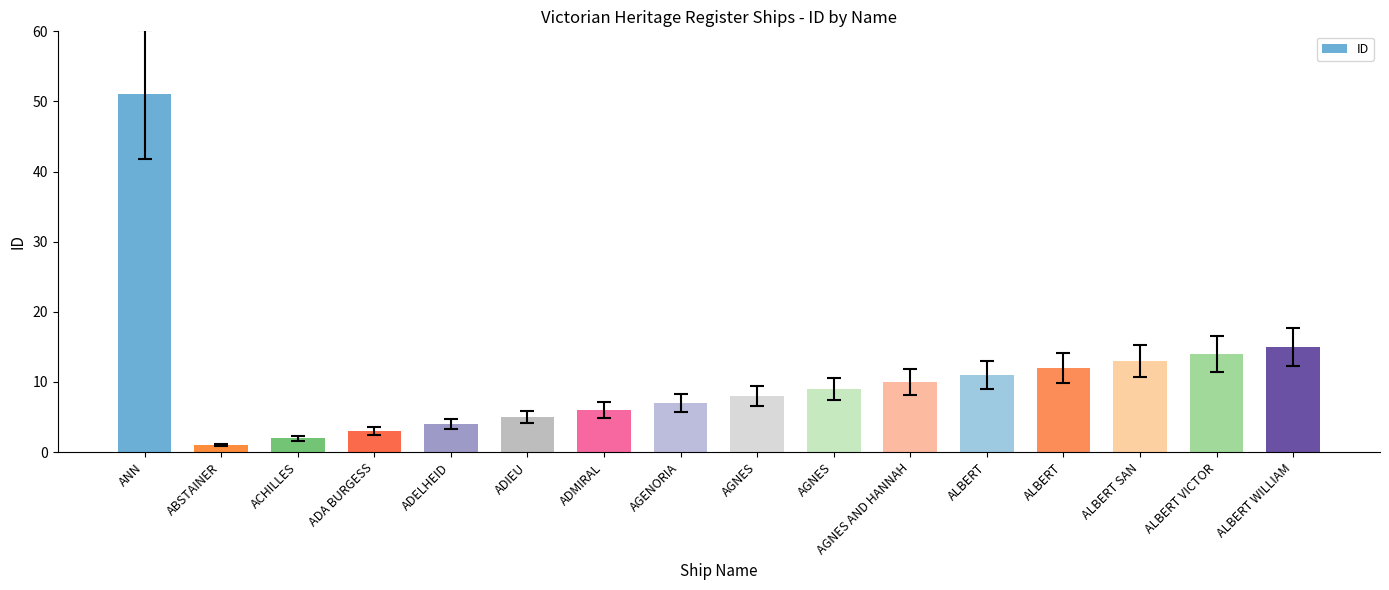

How many data points are less than 9?

8